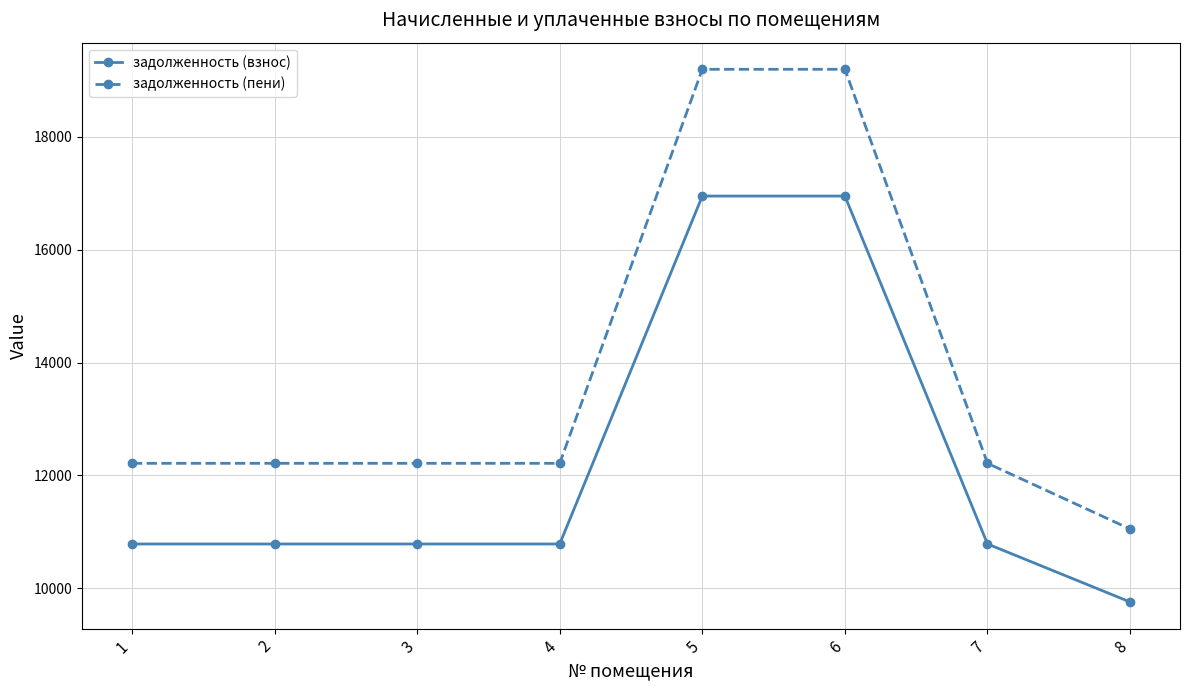

Between 1 and 8, which series saw the biggest shift?

задолженность (пени)